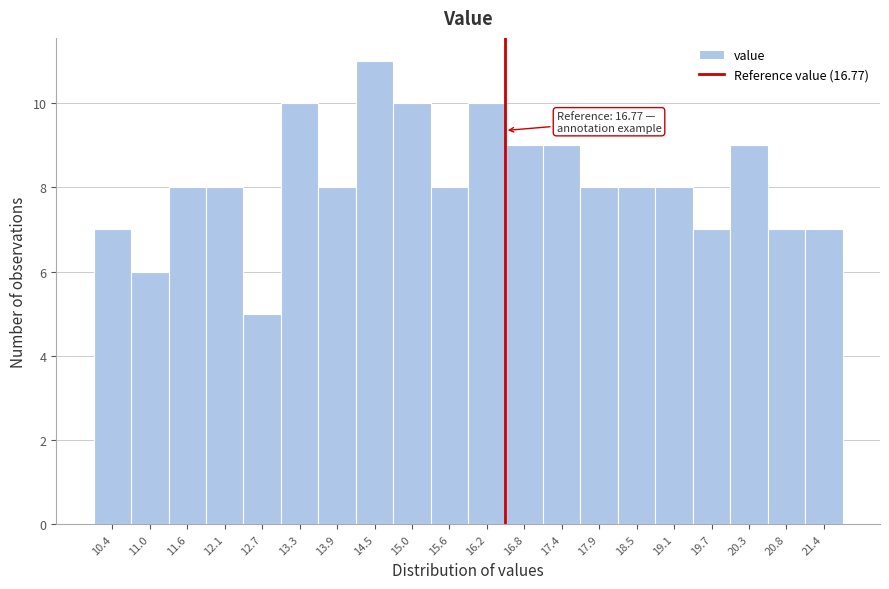

Reading right to left, transcribe all the data shown in this chart.

21.4=7	20.8=7	20.3=9	19.7=7	19.1=8	18.5=8	17.9=8	17.4=9	16.8=9	16.2=10	15.6=8	15.0=10	14.5=11	13.9=8	13.3=10	12.7=5	12.1=8	11.6=8	11.0=6	10.4=7